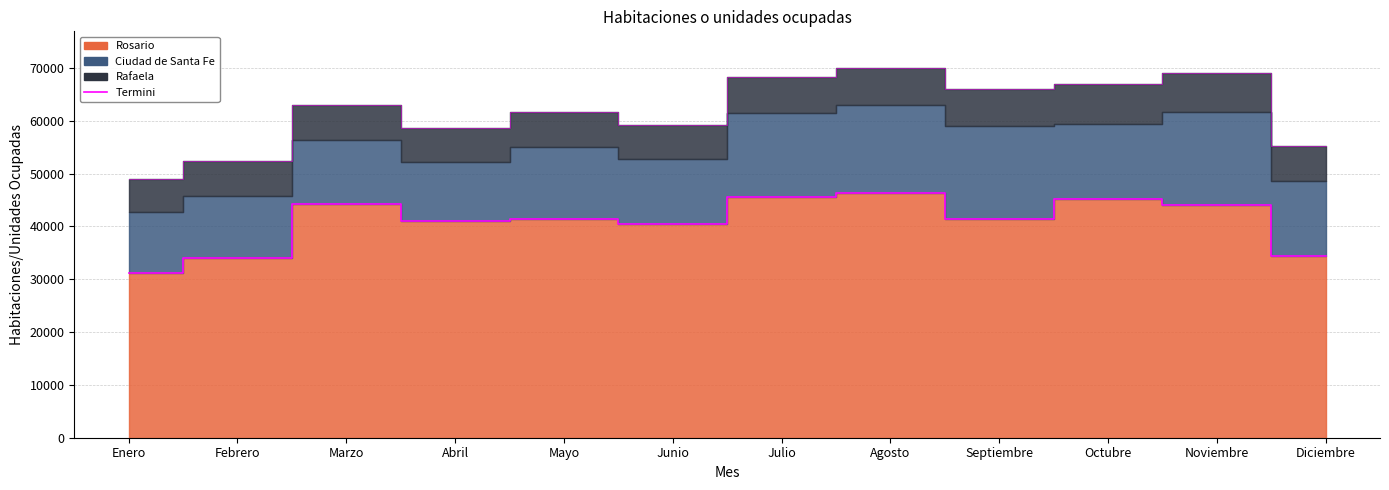

Reading right to left, list all the values displayed in this chart.

Rosario outline: Diciembre=34466	Noviembre=44079	Octubre=45196	Septiembre=41486	Agosto=46266	Julio=45587	Junio=40441	Mayo=41339	Abril=40994	Marzo=44260	Febrero=34024	Enero=31119
Total outline: Diciembre=55209	Noviembre=69062	Octubre=66891	Septiembre=66018	Agosto=69941	Julio=68217	Junio=59230	Mayo=61683	Abril=58706	Marzo=63040	Febrero=52454	Enero=49016